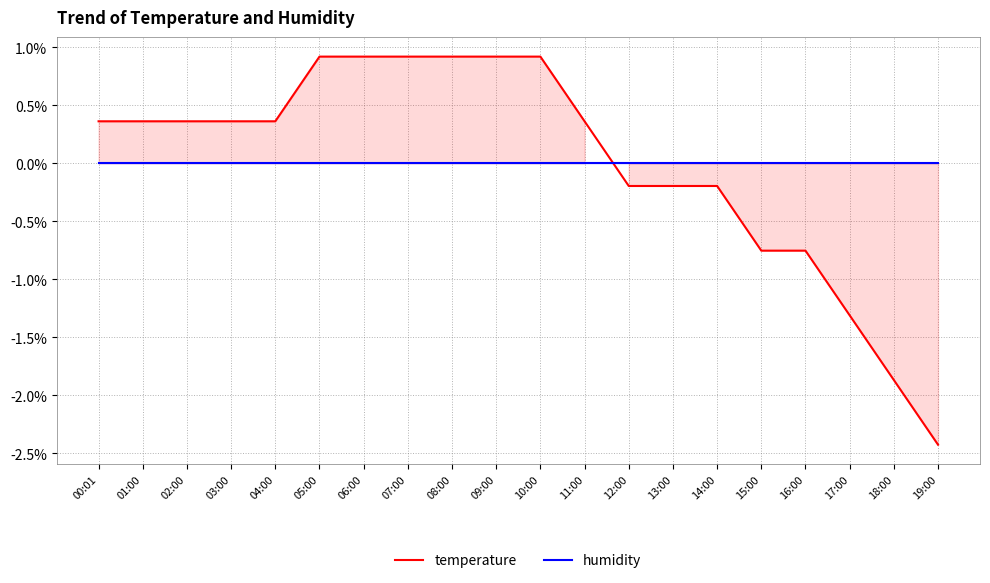

Reading left to right, transcribe all the data shown in this chart.

temperature: 0.4	0.4	0.4	0.4	0.4	0.9	0.9	0.9	0.9	0.9	0.9	0.4	-0.2	-0.2	-0.2	-0.8	-0.8	-1.3	-1.9	-2.4
humidity: -0.0	-0.0	-0.0	-0.0	-0.0	-0.0	-0.0	-0.0	-0.0	-0.0	-0.0	-0.0	-0.0	-0.0	-0.0	-0.0	-0.0	-0.0	-0.0	-0.0